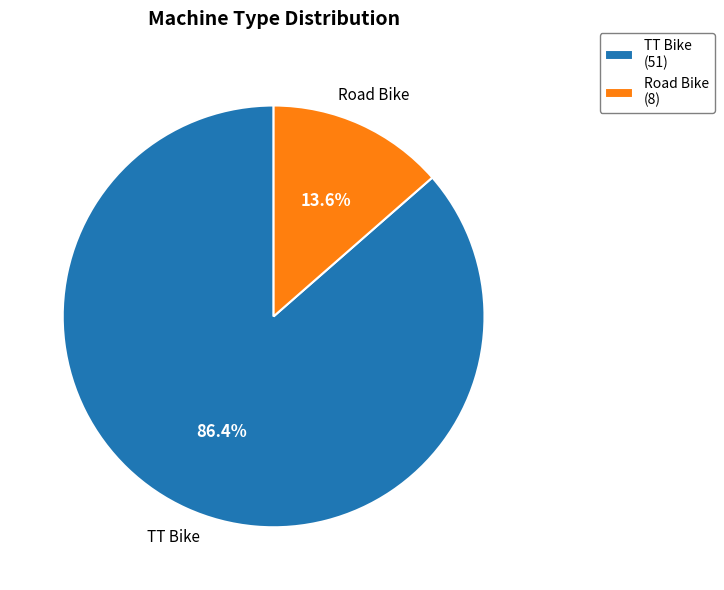

Is there a majority slice in this chart?

Yes